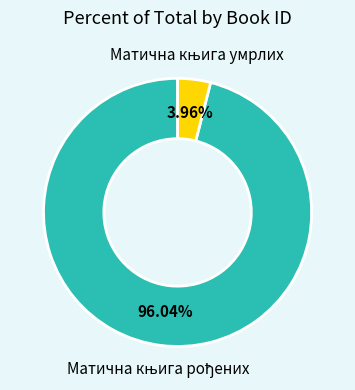

Is there a majority slice in this chart?

Yes